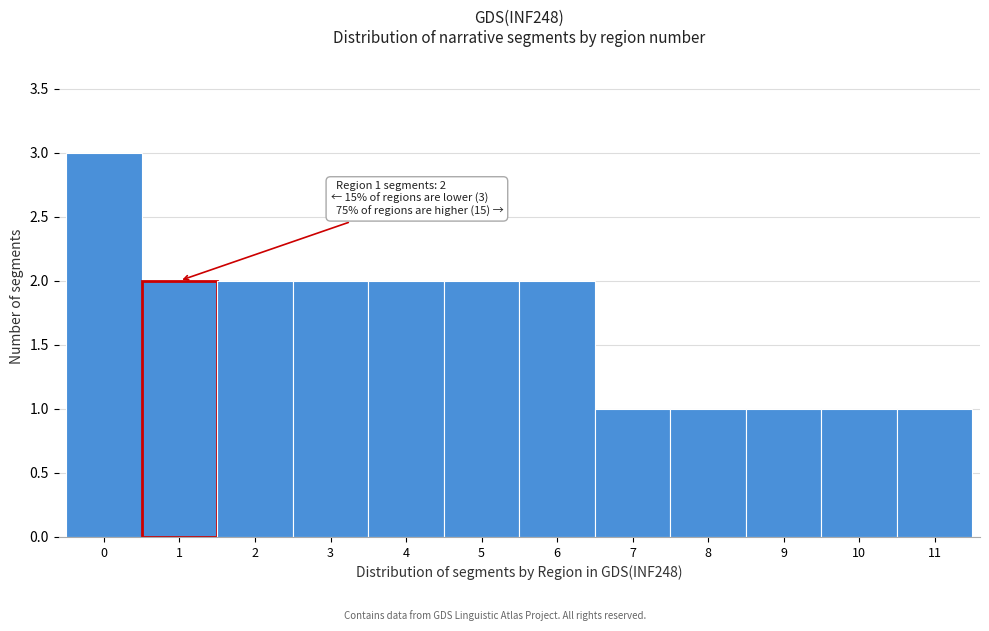

Which range on the x-axis has the tallest bar?

-0.5 to 0.5